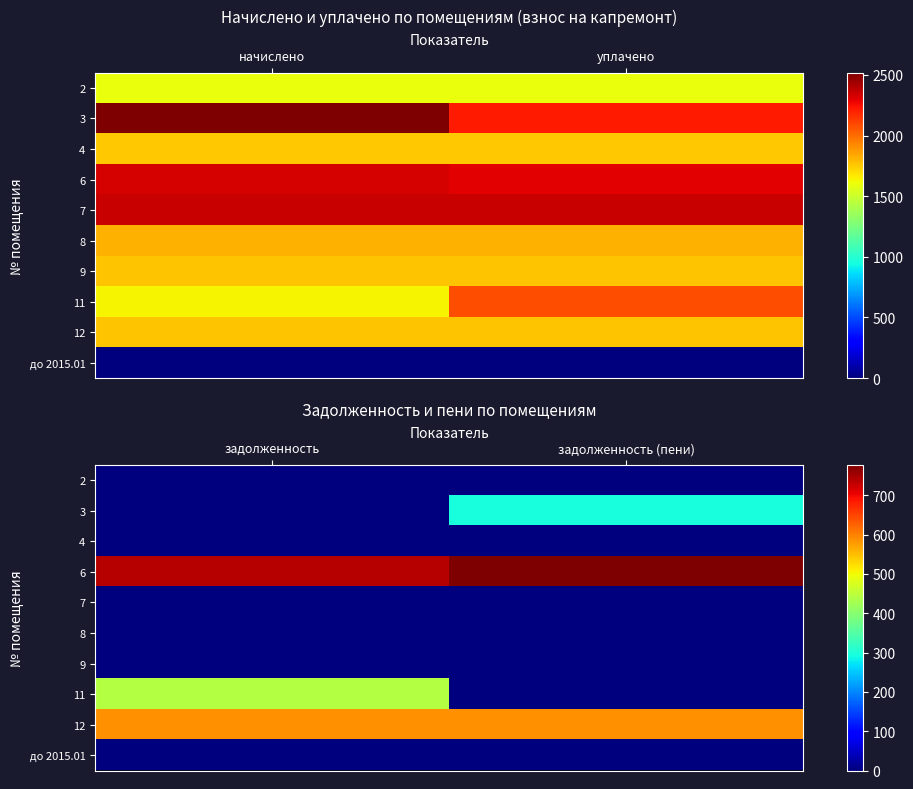

Rank the series at задолженность from highest to lowest value.

6, 12, 11, 2, 3, 4, 7, 8, 9, до 2015.01